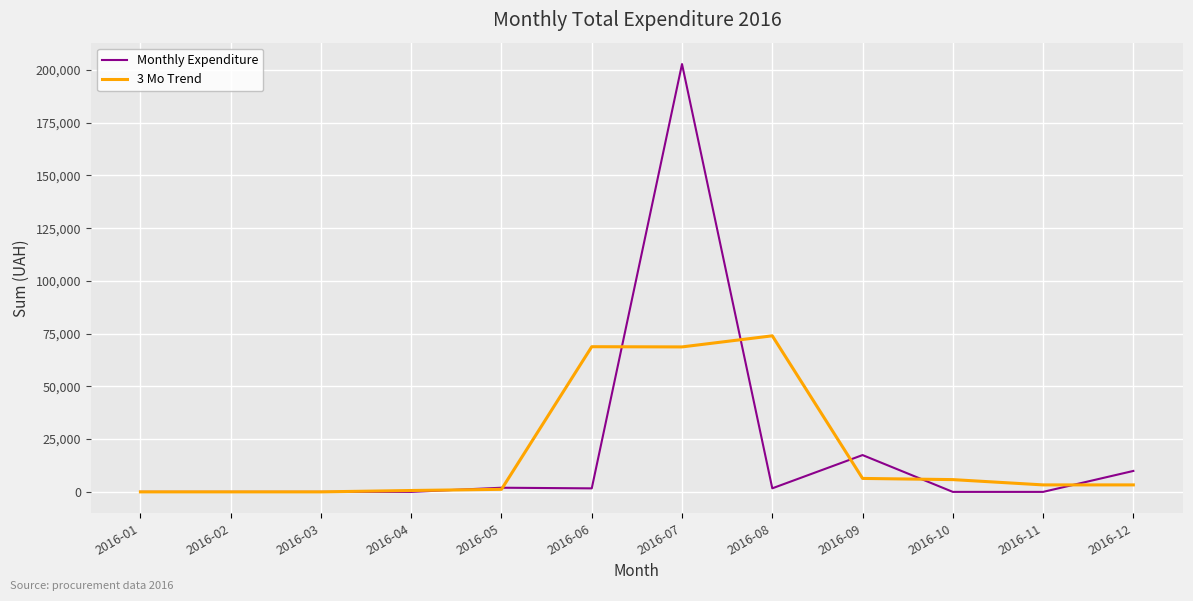

Count the number of data series in this chart.

2